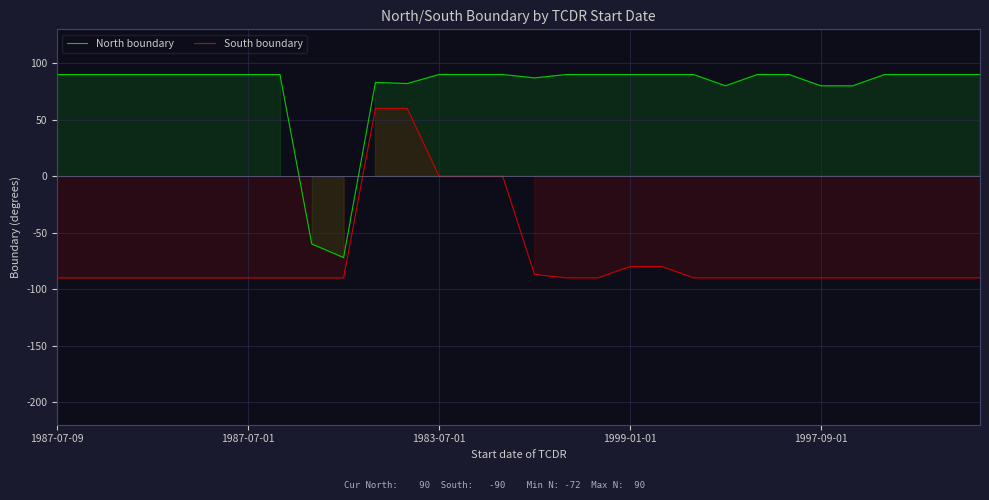

What is the lowest value of the North boundary series?

-72